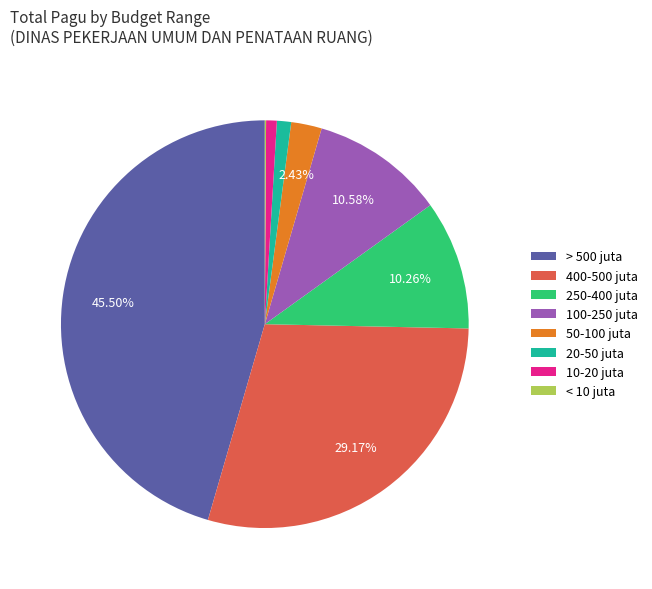

Which has a higher value, 100-250 juta or > 500 juta?

> 500 juta